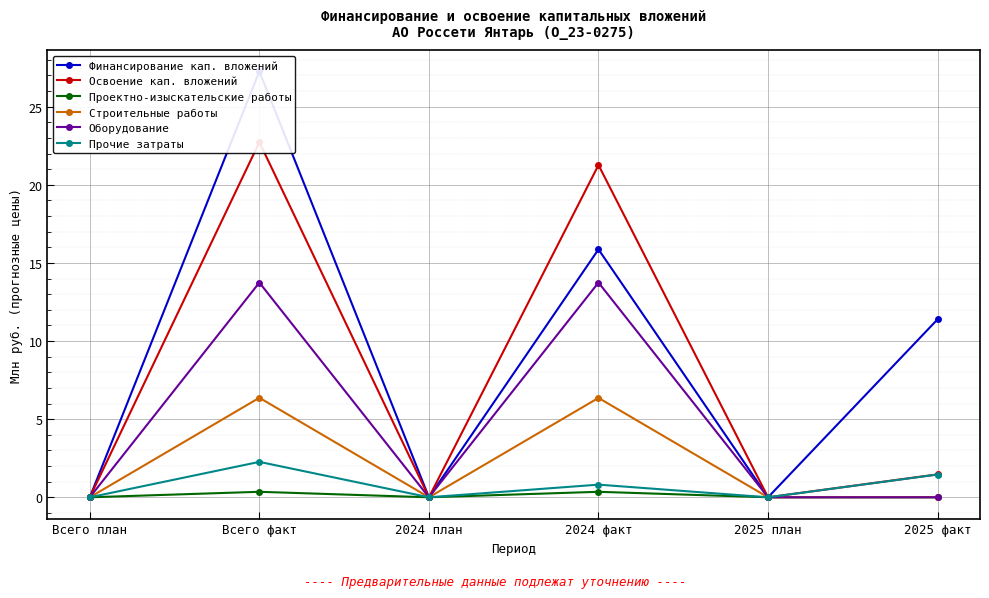

How many series are shown in this chart?

6